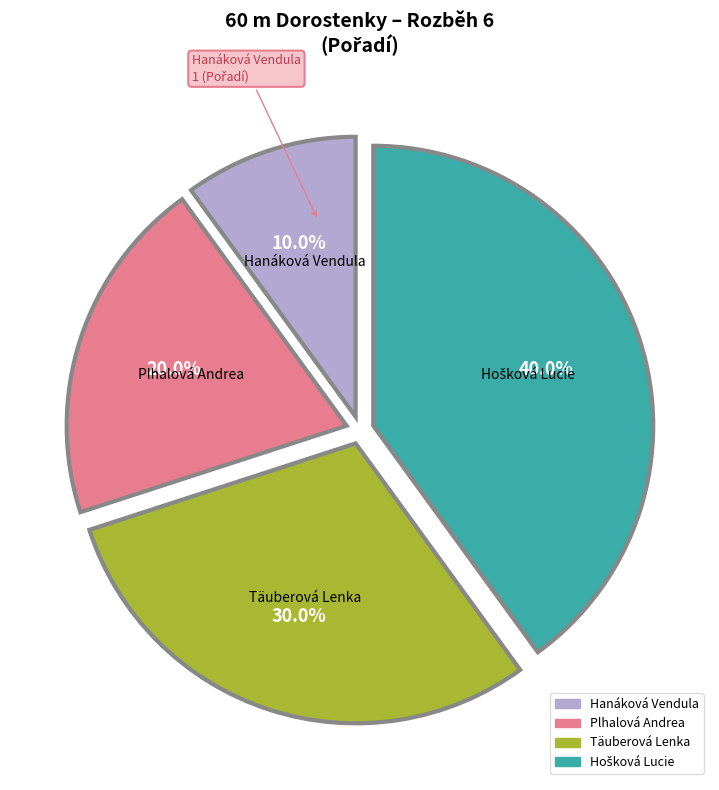

Does Hanáková Vendula represent more than half of the total?

No